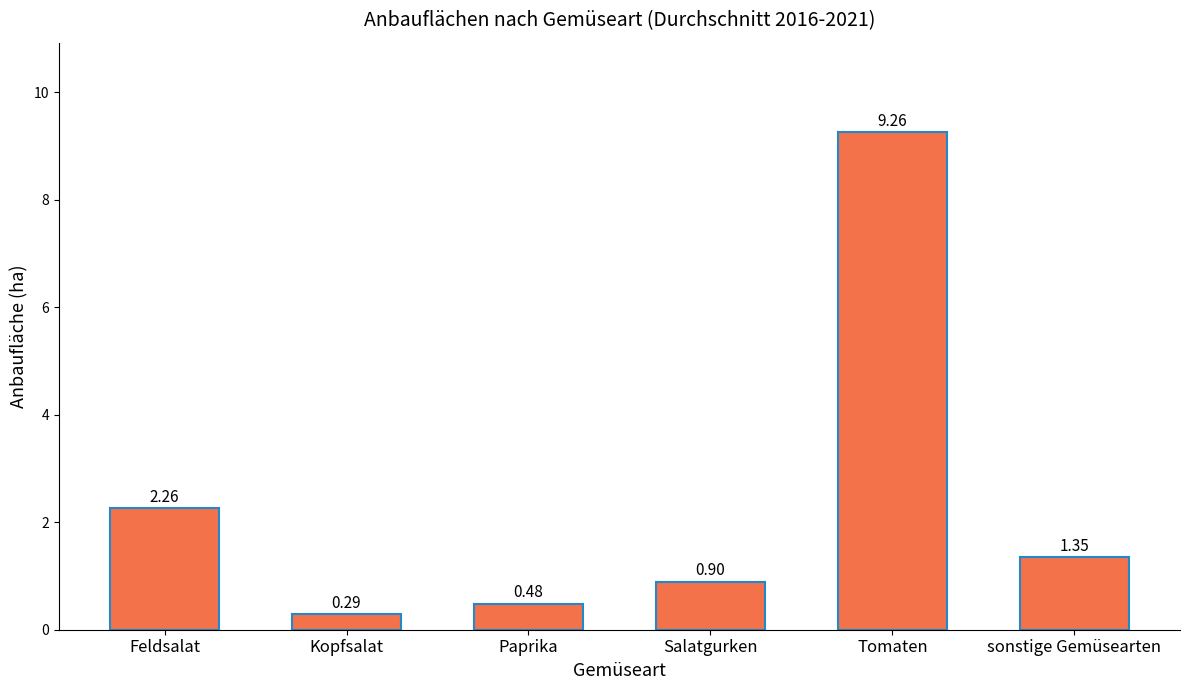

Which label corresponds to the largest value in the chart?

Tomaten